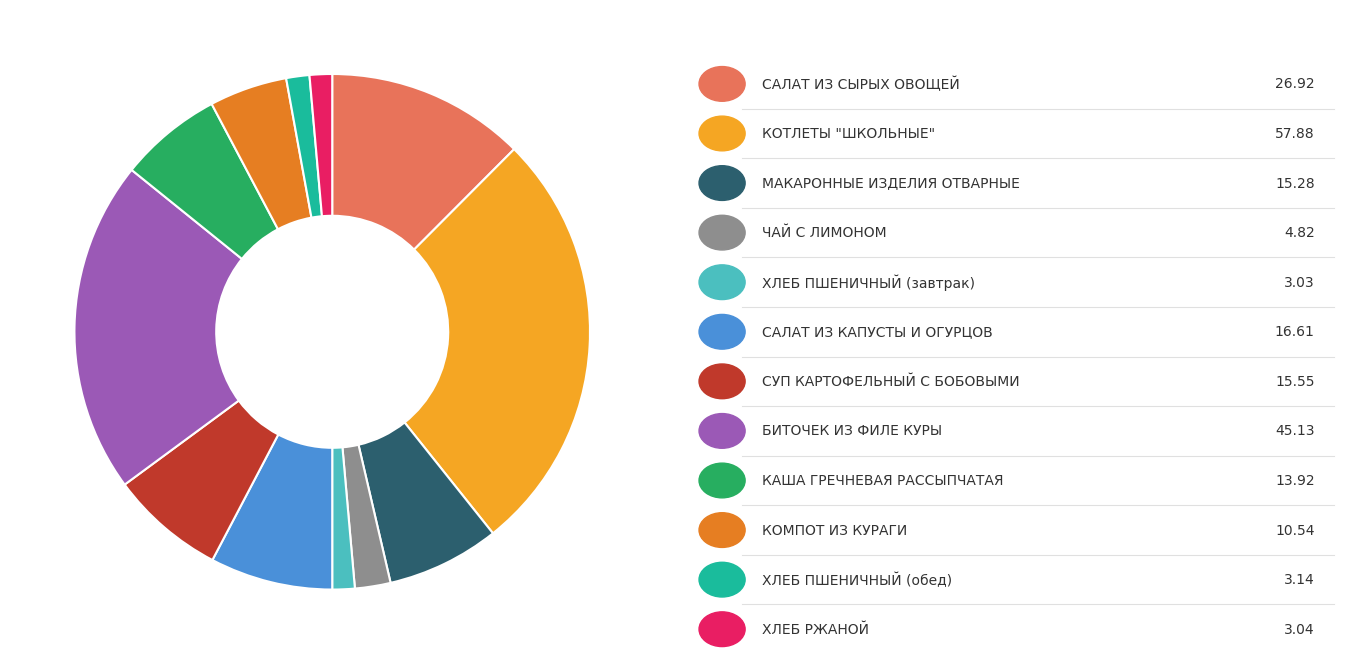

Is there any slice that represents more than half of the pie?

No